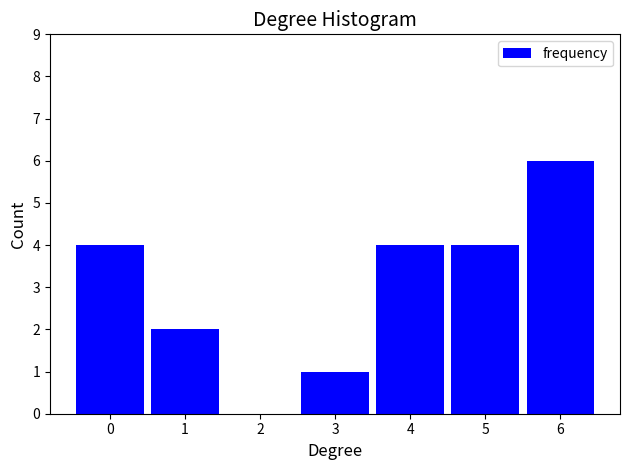

Reading left to right, extract all data points from this chart.

0=4	1=2	2=0	3=1	4=4	5=4	6=6